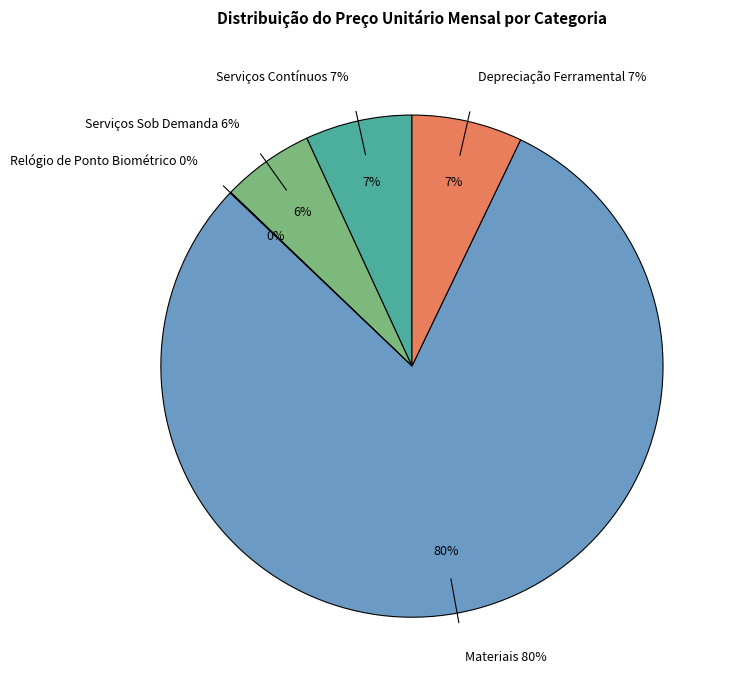

Which has a higher value, Depreciação Ferramental or Serviços Sob Demanda?

Depreciação Ferramental